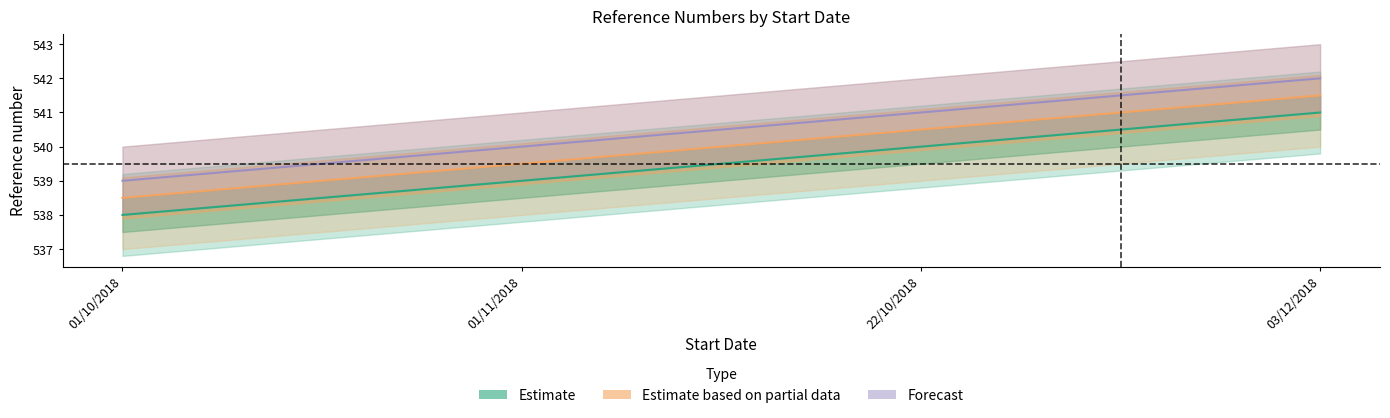

What is the label of the 1st point from the left?

01/10/2018